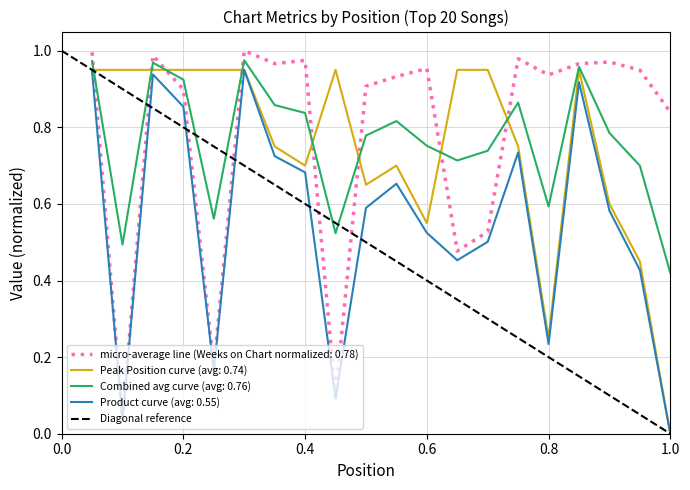

True or false: Product curve (avg: 0.55) has a value of 0.1 at 0.8.

False